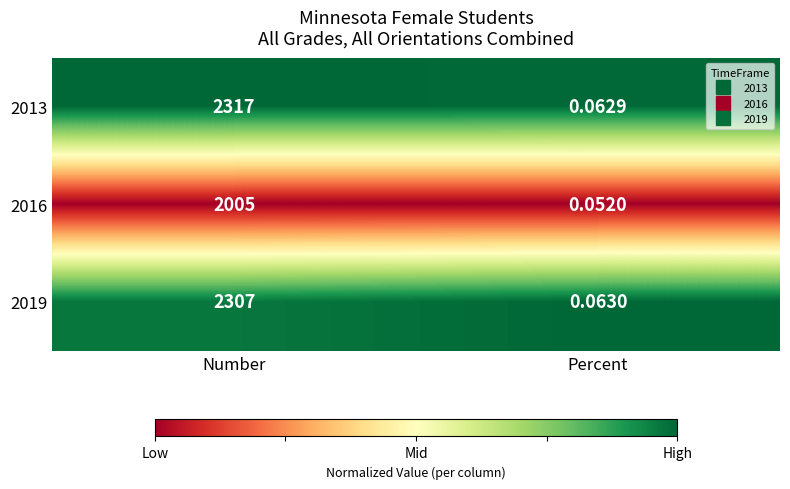

Which label corresponds to the largest value in the chart?

Number